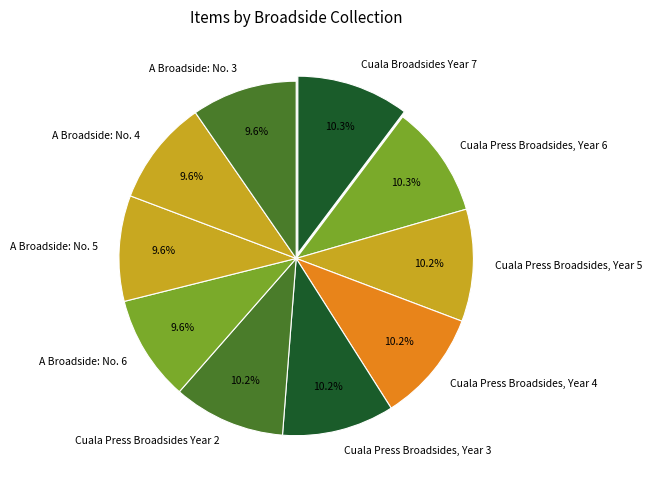

Approximately how many times larger is the value at A Broadside: No. 3 compared to A Broadside: No. 6?

1.0